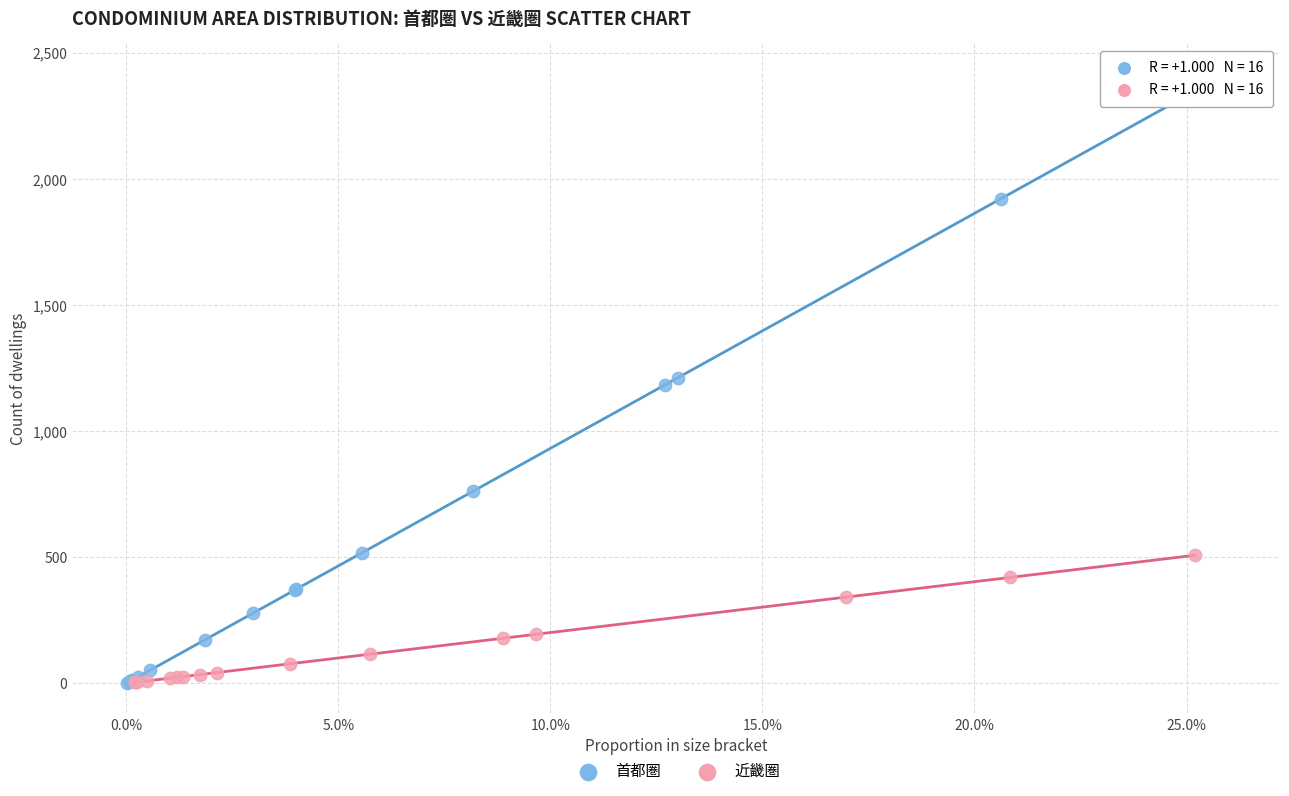

Which series has the largest Y range (max minus min)?

首都圏